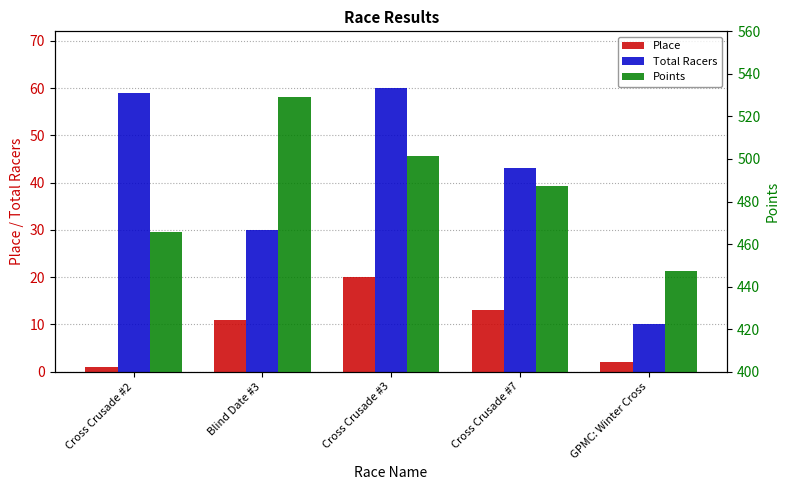

Where is Place nearest to the value 10?

Blind Date #3